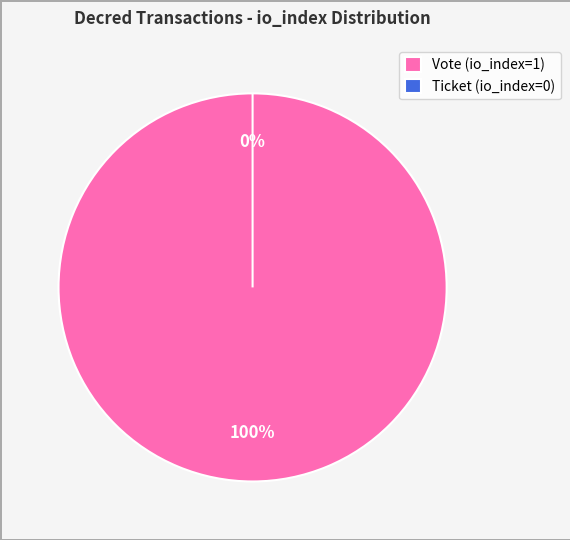

Is Vote (io_index=1) the majority of the pie?

Yes